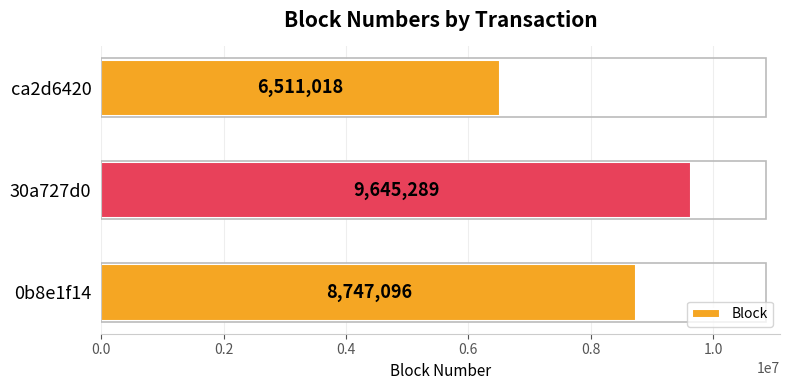

The value at ca2d6420 is 6511018. True or false?

True